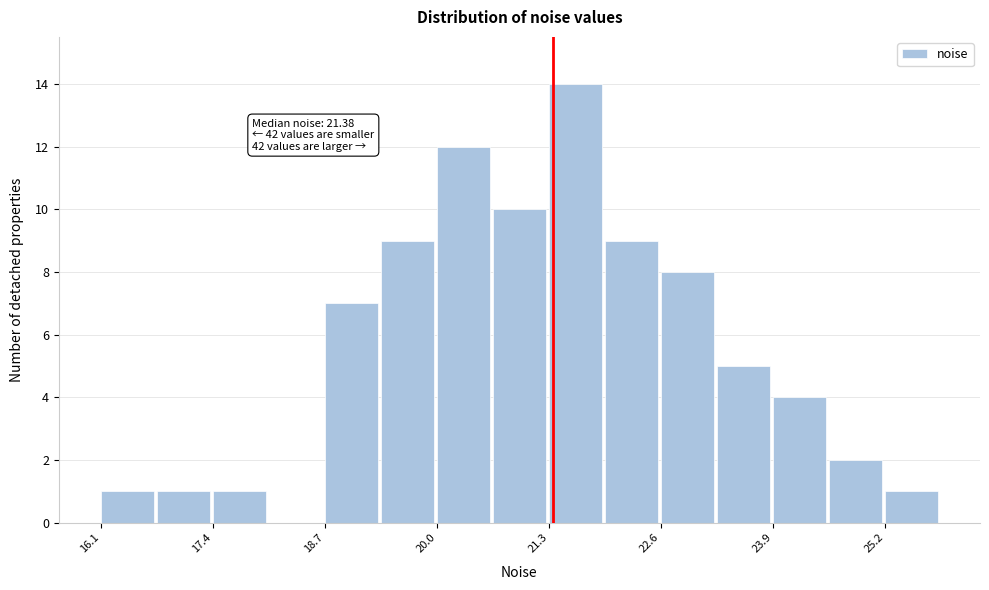

Read against the x-axis, roughly where is the centre of the tallest bar?

21.6